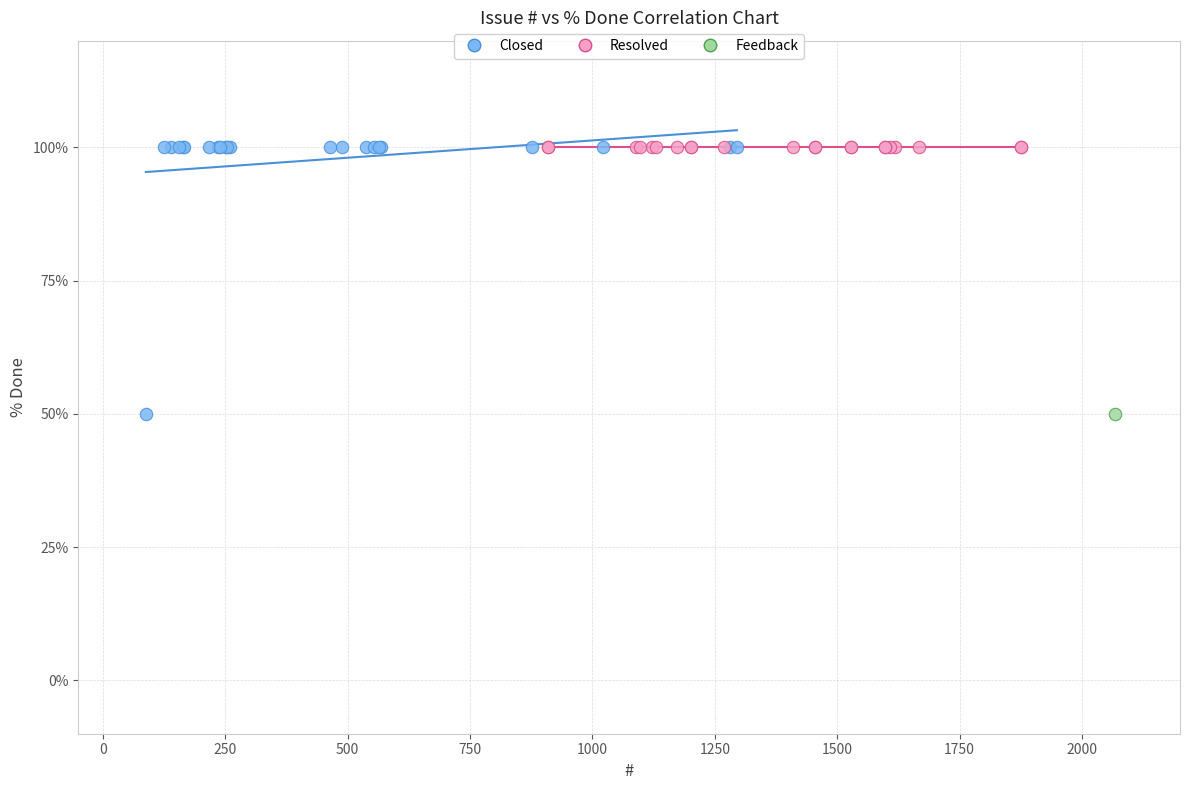

What are all the series names shown in the legend?

Closed, Resolved, Feedback